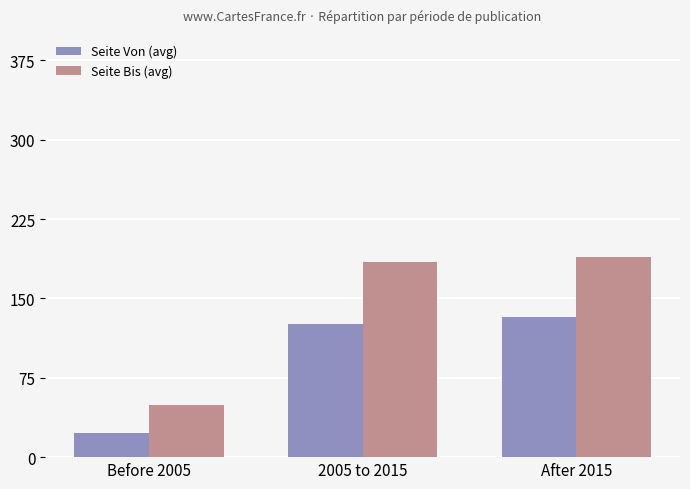

How many data points in Seite Bis (avg) are less than 184?

1